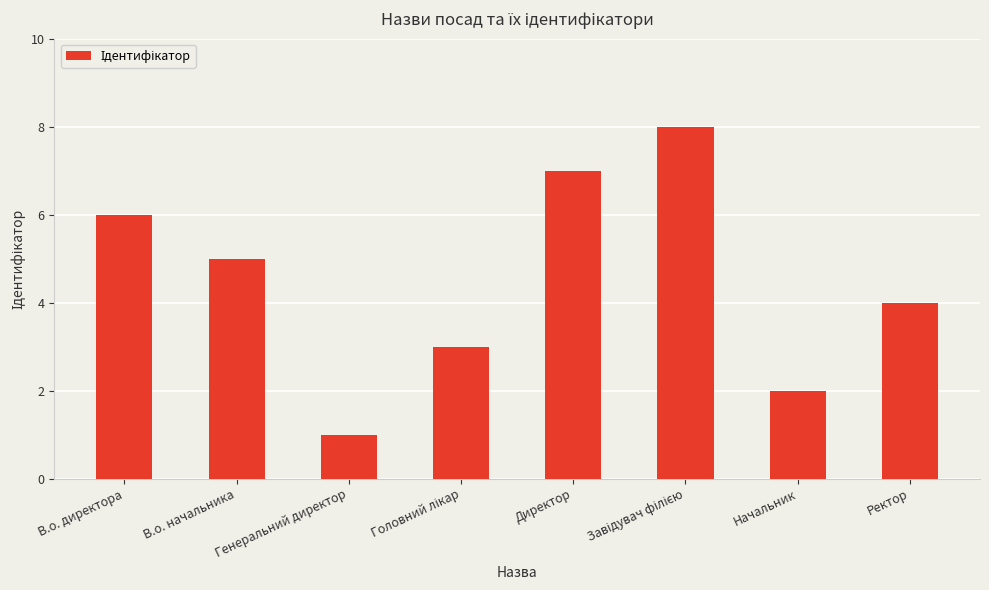

The chart shows a value of 6 at В.о. директора. True or false?

True